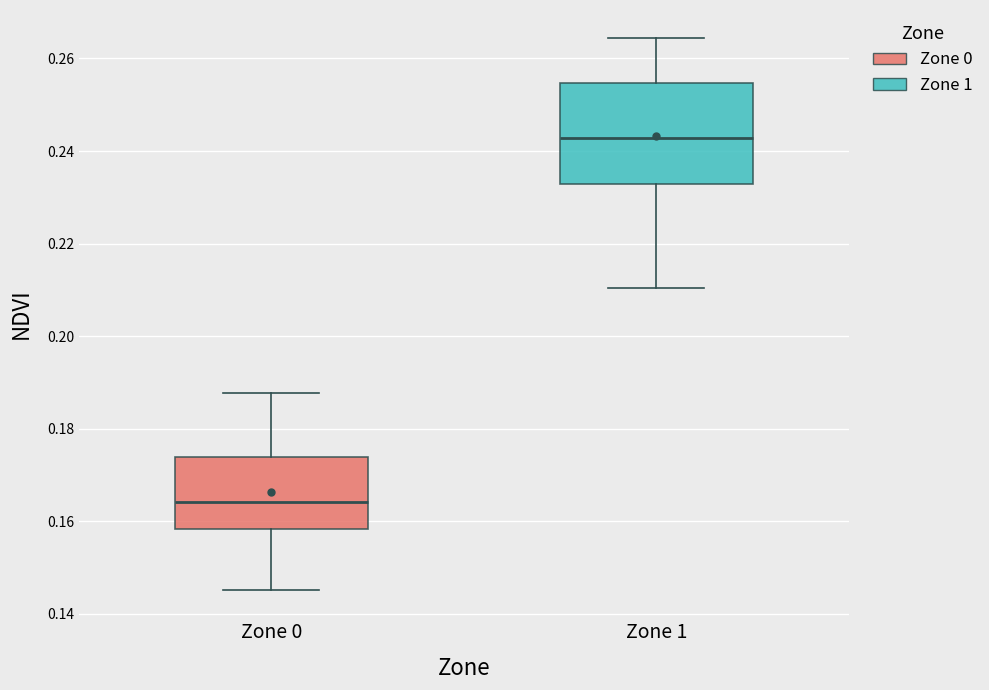

Which box's median line is the highest?

Zone 1